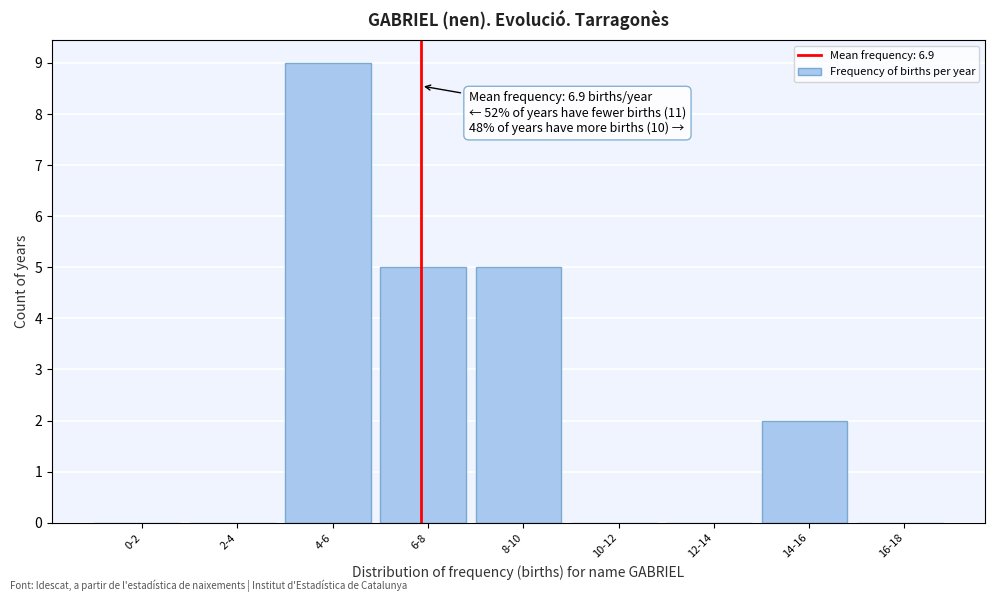

Reading left to right, list all the values displayed in this chart.

0-2=0	2-4=0	4-6=9	6-8=5	8-10=5	10-12=0	12-14=0	14-16=2	16-18=0